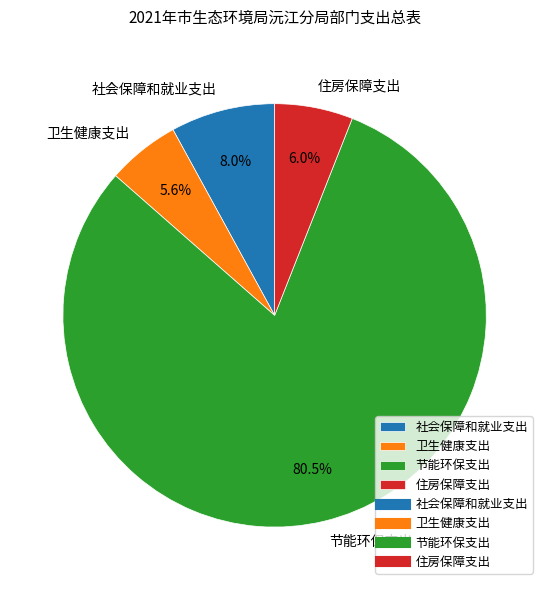

What is the ratio of the value at 住房保障支出 to the value at 社会保障和就业支出?

0.8